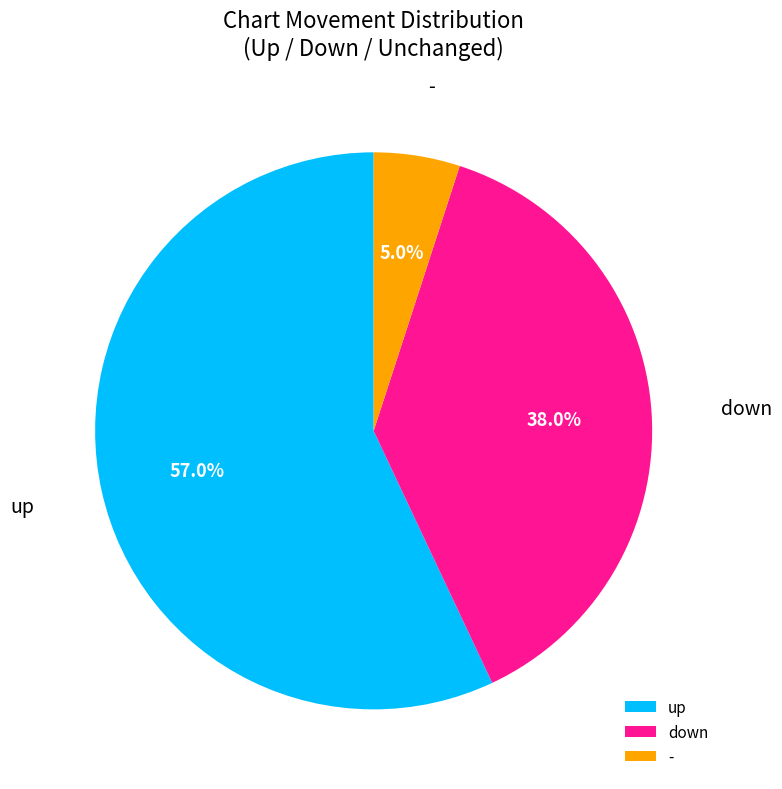

How many segments does this pie chart have?

3